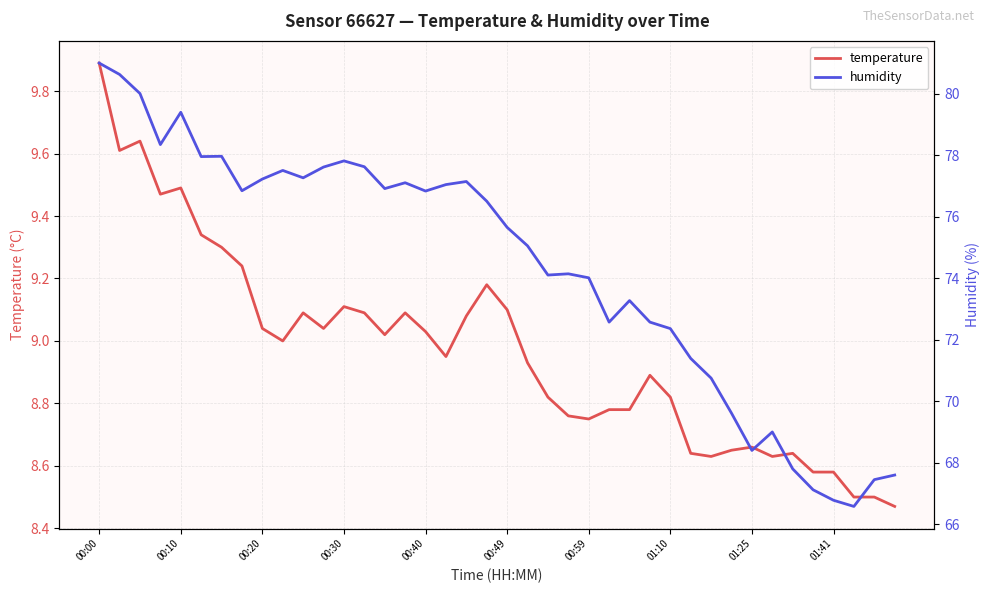

At how many categories does at least one series exceed 18?

40